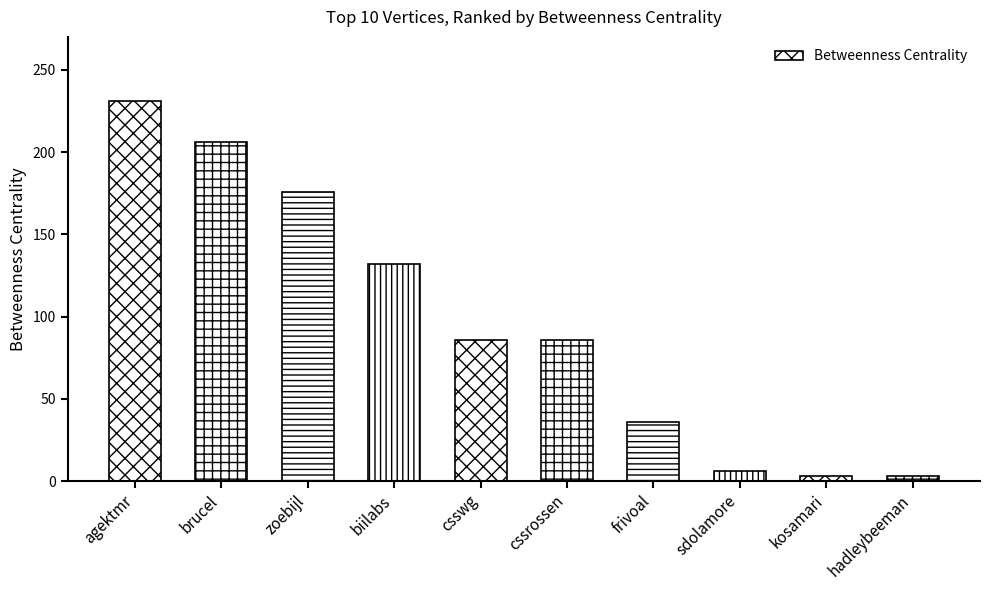

What is the greatest value displayed?

231